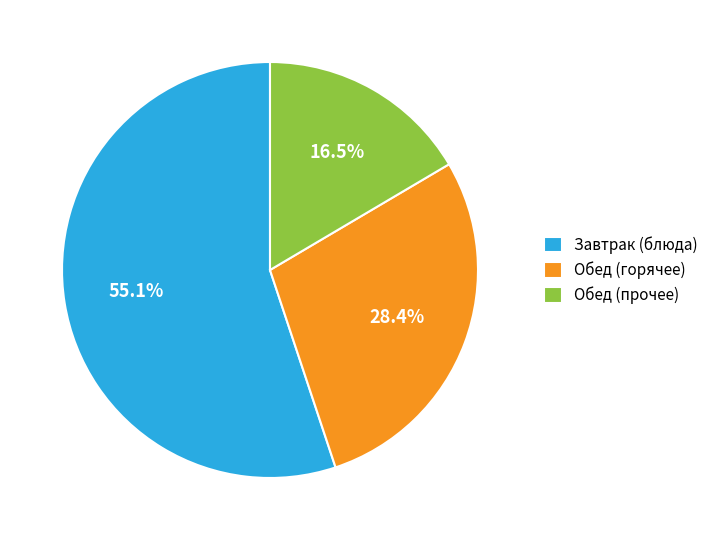

Approximately how many times larger is the value at Обед (прочее) compared to Обед (горячее)?

0.6